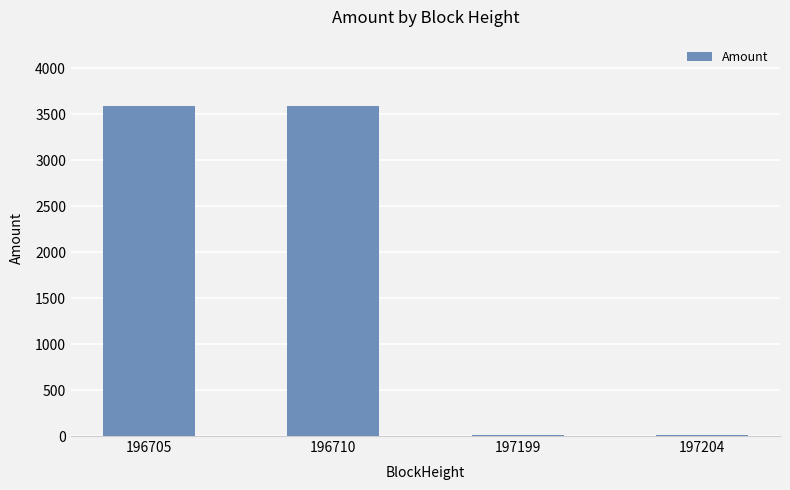

The value at 196705 is 3593.3. True or false?

True